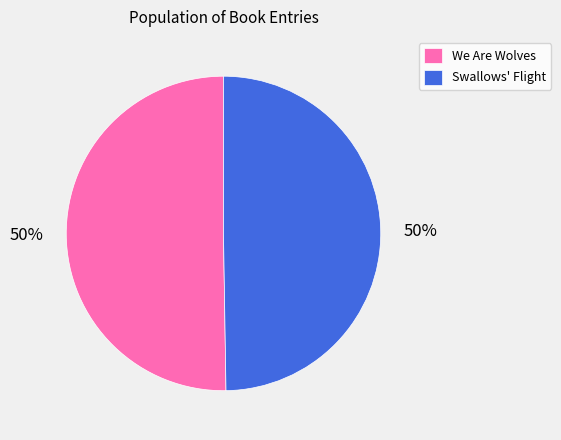

To the nearest percent, what is the average slice percentage?

50%